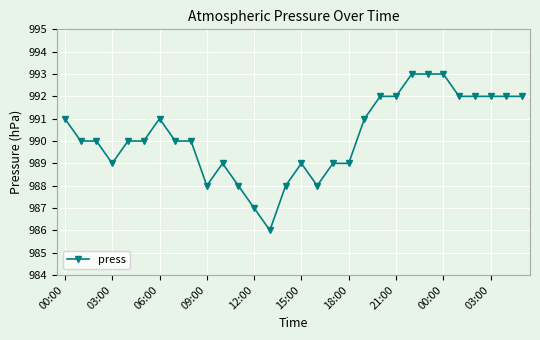

What is the average value?

990